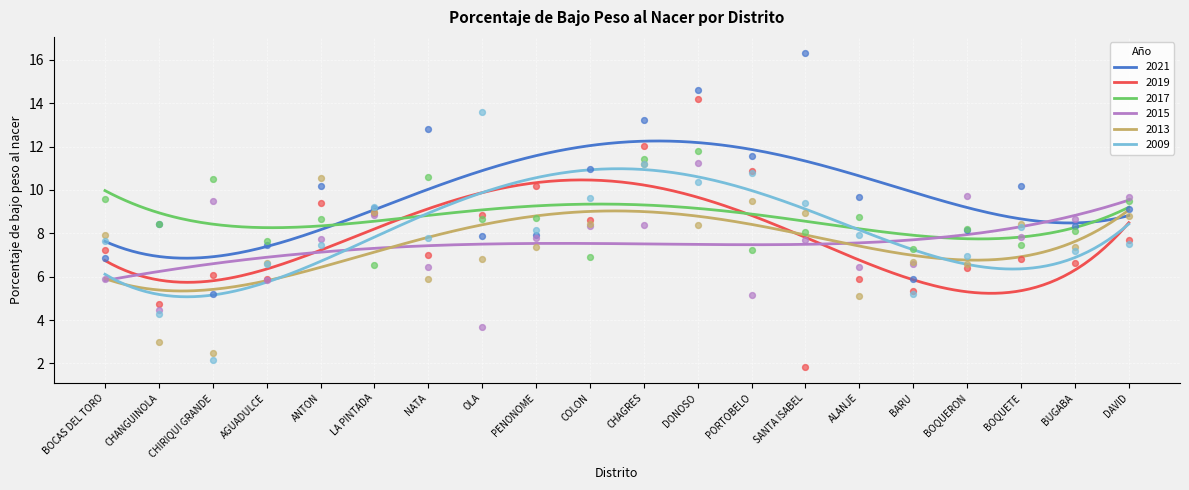

What is the total value across all series at BOQUETE?

49.0